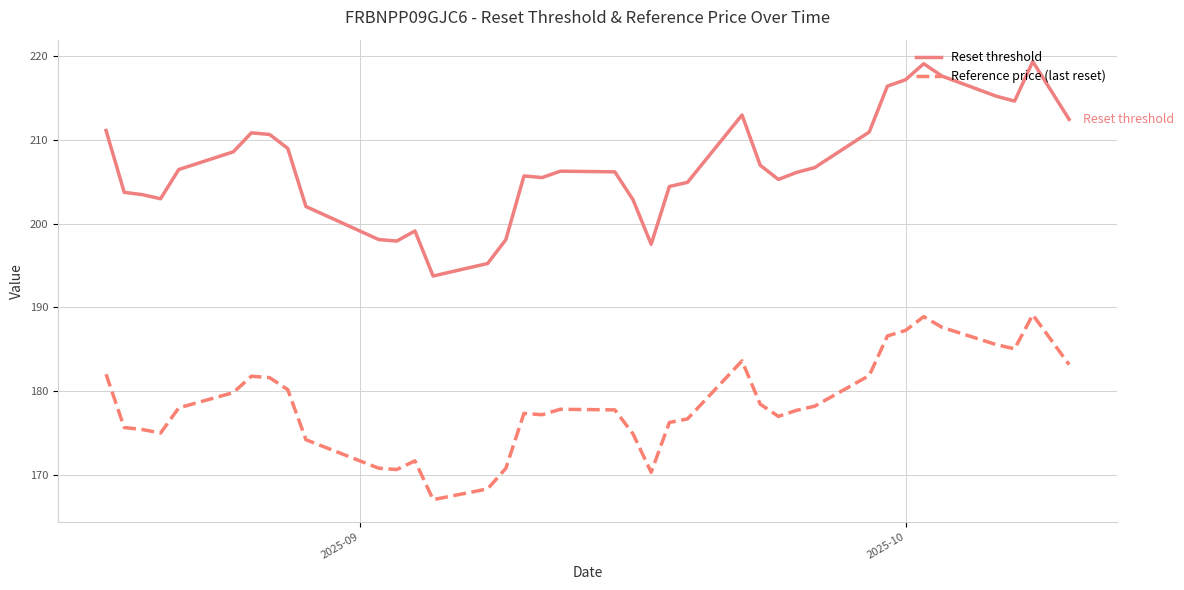

What is the greatest value displayed?

219.4